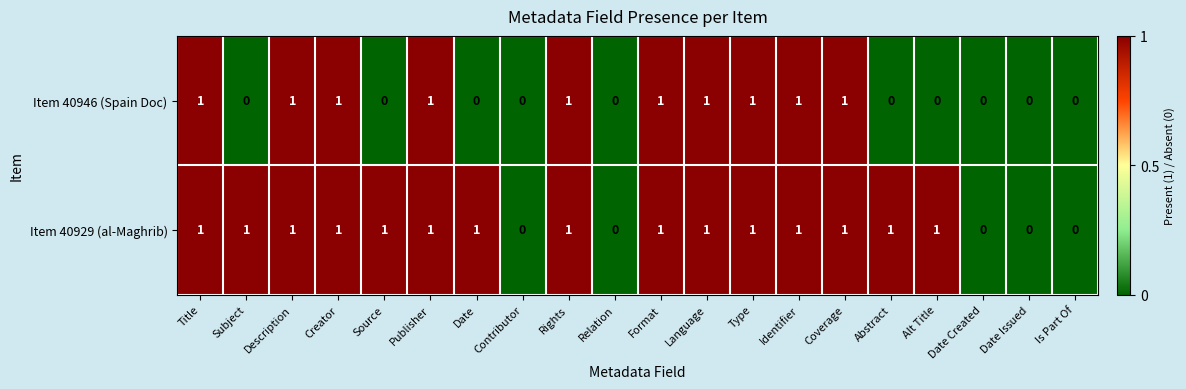

Is it true that Item 40946 (Spain Doc) equals -1 at Abstract?

False